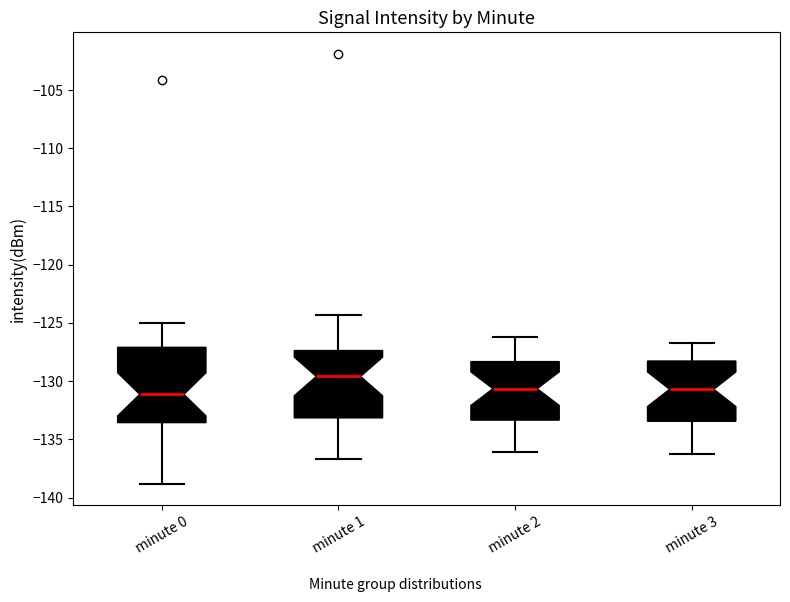

Which box is the tallest, from its lower edge to its upper edge?

minute 0